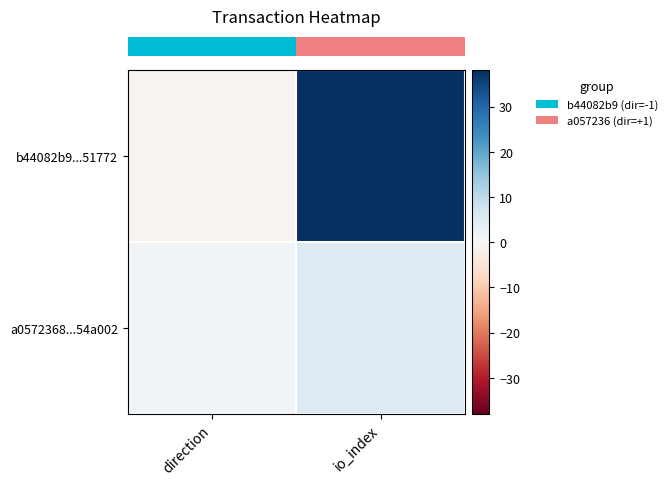

Which series has the largest total across all categories?

row_0